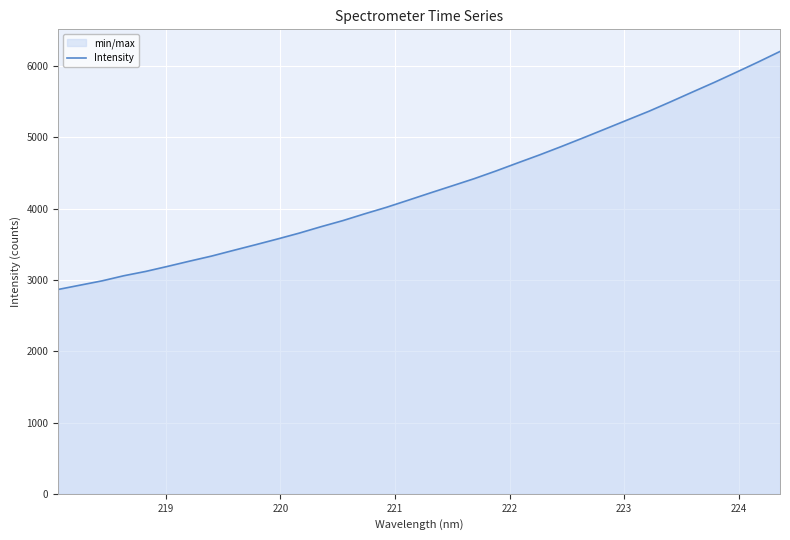

What is the minimum value shown in the chart?

2867.3